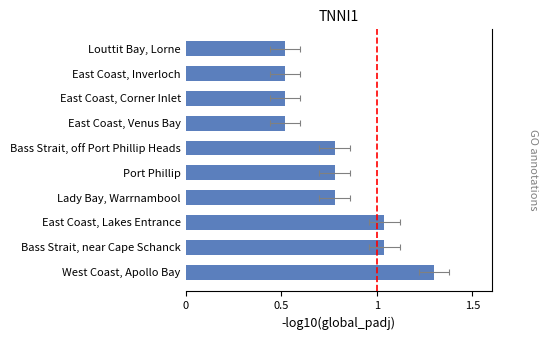

Between Port Phillip and Lady Bay, Warrnambool, which is larger?

Port Phillip